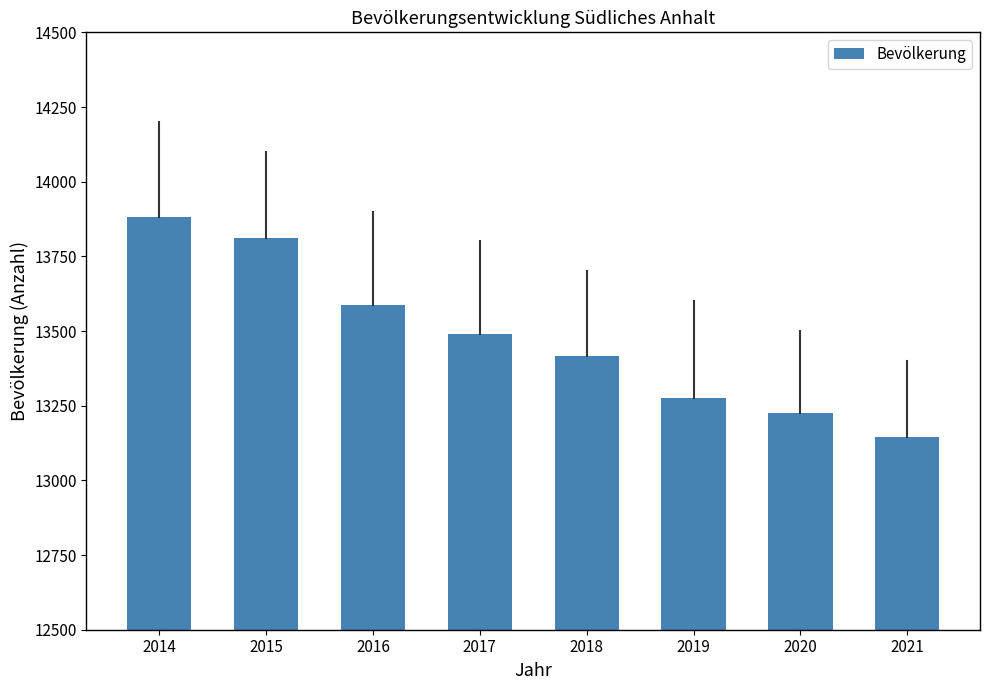

True or false: the data shows 8906 at 2017.

False